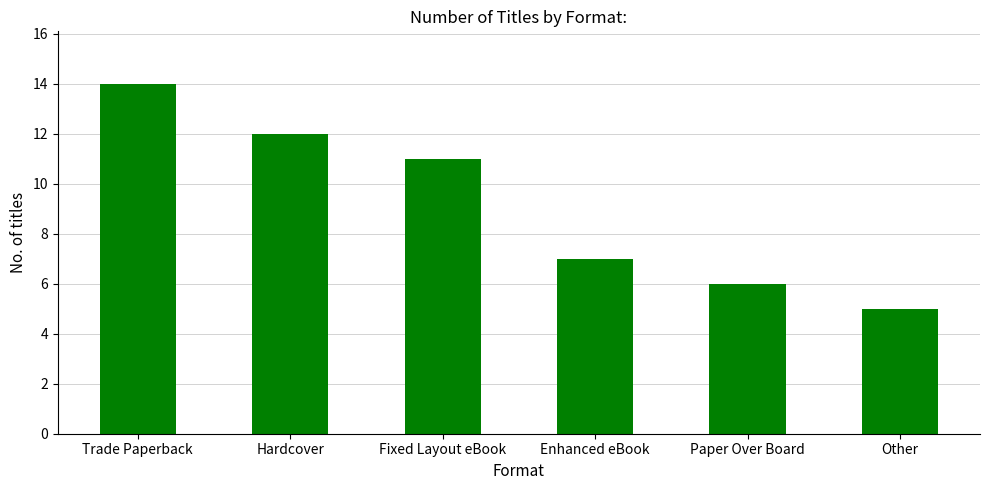

What is the smallest value displayed?

5